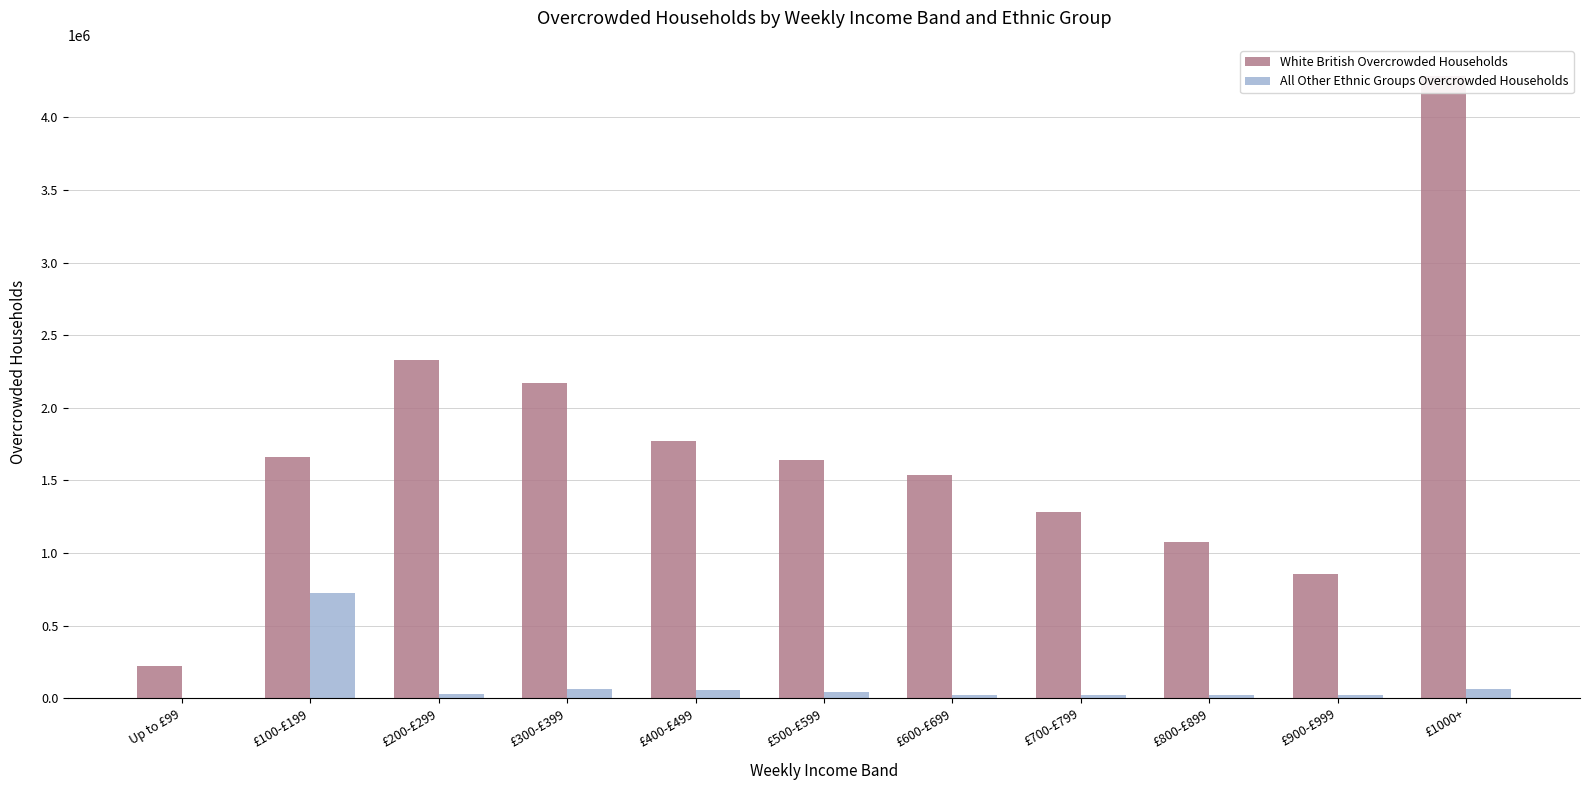

Is the value of White British Overcrowded Households at £900-£999 greater than the value of All Other Ethnic Groups Overcrowded Households at £400-£499?

Yes